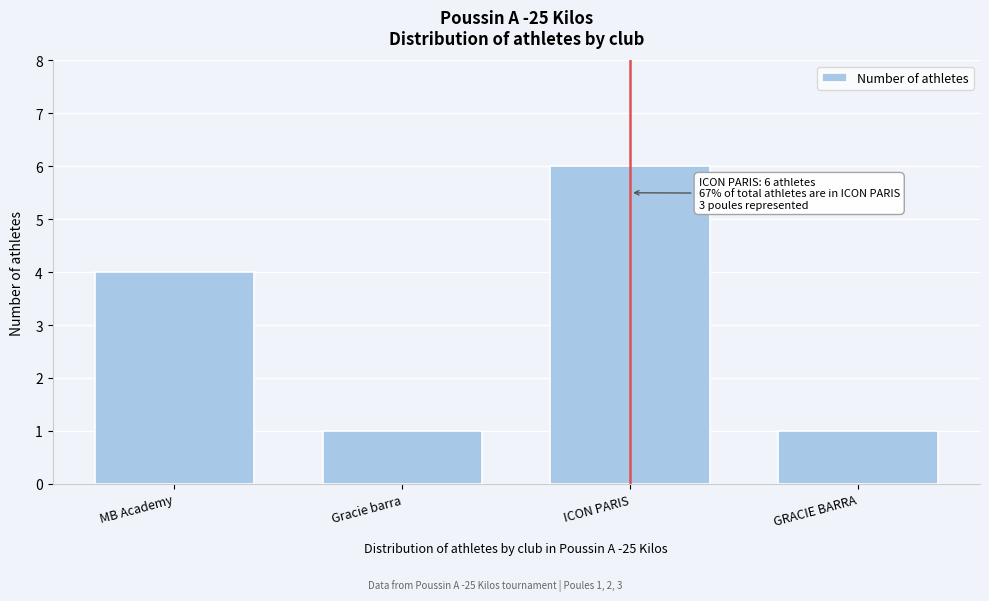

Reading left to right, transcribe all the data shown in this chart.

4	1	6	1